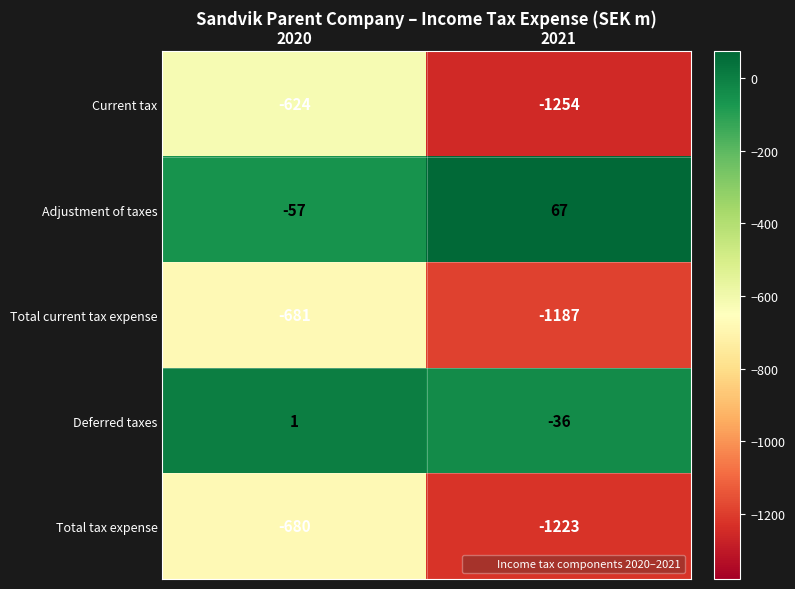

How many values in the Current tax series are below -624?

1